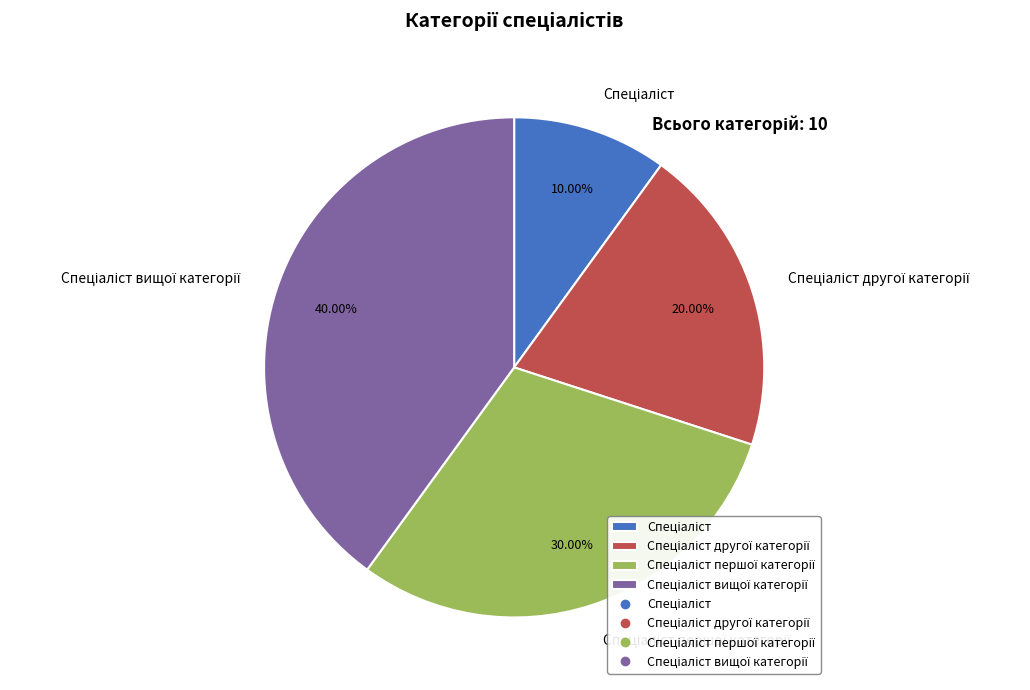

How many slices are in this pie chart?

4